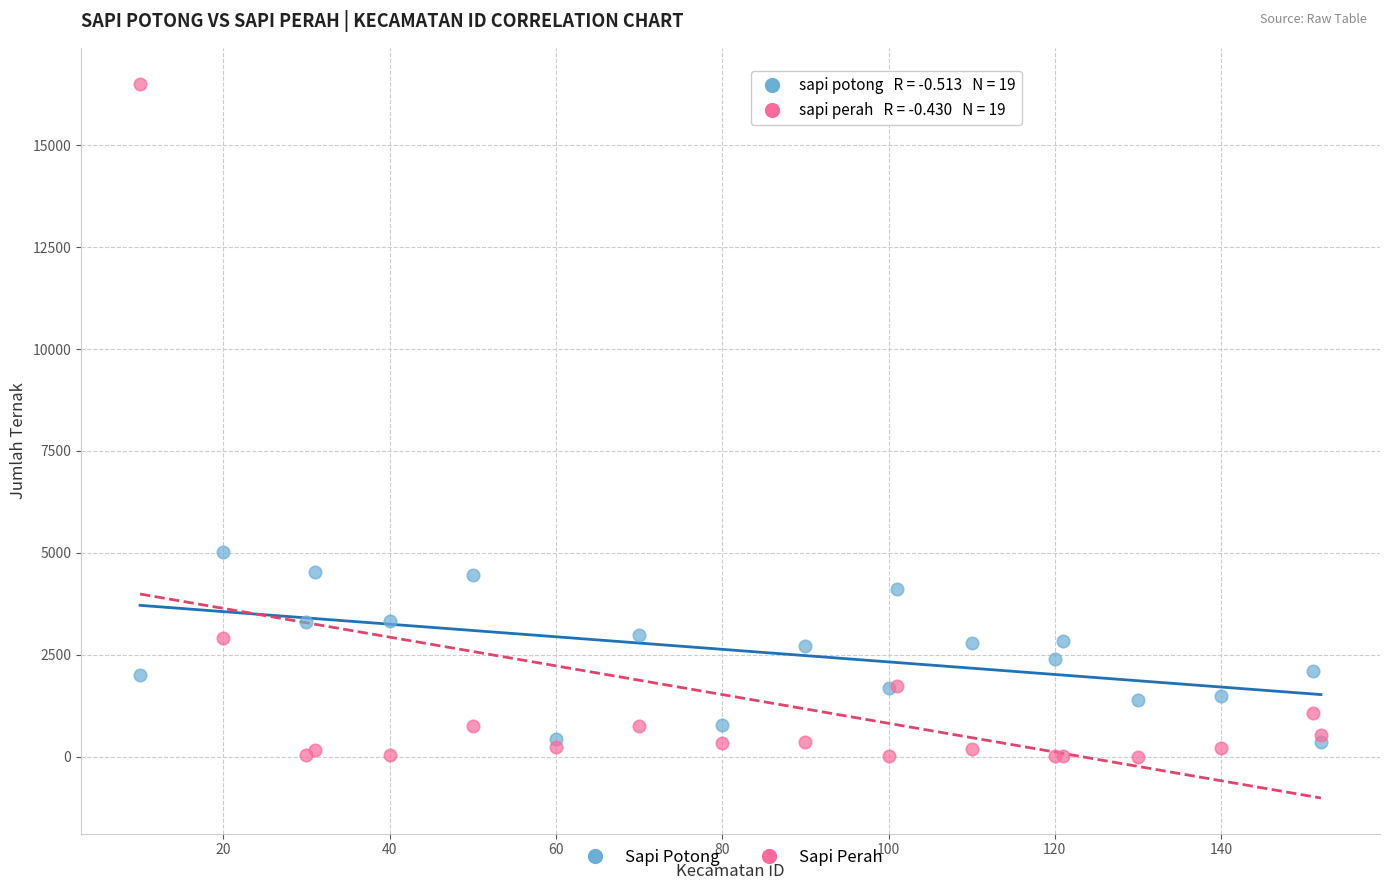

Across all series, what Y value is closest to 8256?

5030